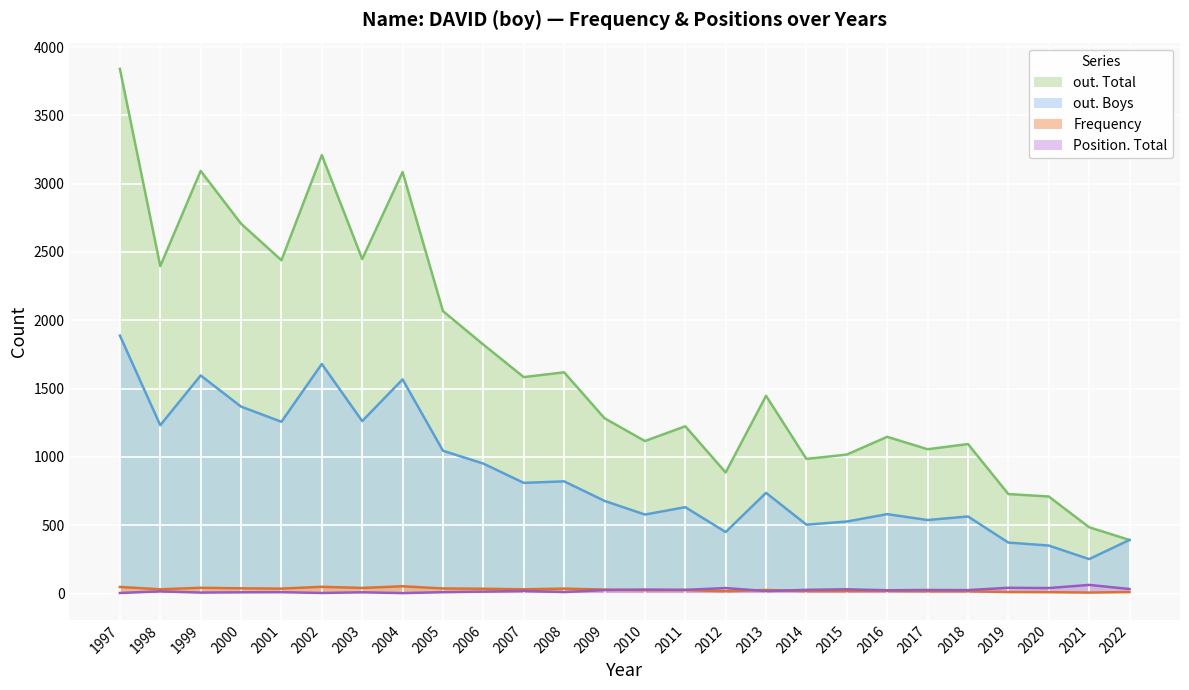

Reading left to right, list all the values displayed in this chart.

out. Total: 1997=3840	1998=2396	1999=3093	2000=2707	2001=2439	2002=3209	2003=2448	2004=3085	2005=2067	2006=1822	2007=1584	2008=1619	2009=1283	2010=1116	2011=1224	2012=886	2013=1447	2014=985	2015=1017	2016=1147	2017=1056	2018=1094	2019=728	2020=710	2021=485	2022=392
out. Boys: 1997=1888	1998=1232	1999=1596	2000=1368	2001=1257	2002=1680	2003=1262	2004=1567	2005=1045	2006=951	2007=810	2008=821	2009=678	2010=578	2011=632	2012=450	2013=737	2014=504	2015=527	2016=581	2017=538	2018=564	2019=373	2020=351	2021=252	2022=392
Frequency: 1997=48	1998=31	1999=42	2000=38	2001=36	2002=49	2003=41	2004=53	2005=37	2006=35	2007=31	2008=36	2009=29	2010=24	2011=25	2012=17	2013=26	2014=18	2015=18	2016=19	2017=17	2018=17	2019=11	2020=10	2021=7	2022=11
Position. Total: 1997=4	1998=16	1999=7	2000=9	2001=10	2002=4	2003=9	2004=3	2005=10	2006=14	2007=19	2008=11	2009=25	2010=29	2011=27	2012=40	2013=18	2014=27	2015=31	2016=24	2017=26	2018=25	2019=42	2020=40	2021=63	2022=33